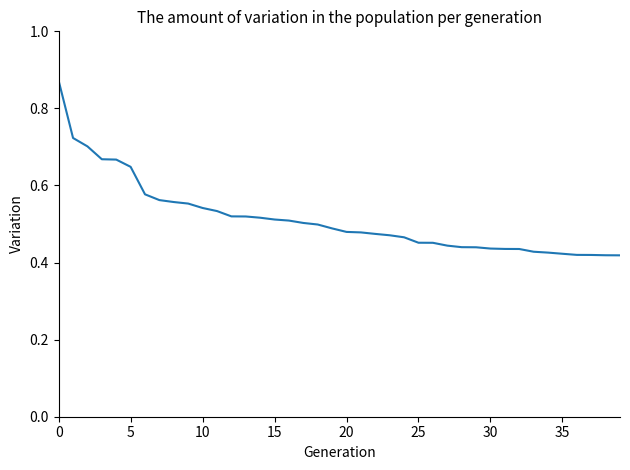

Is this an area chart (filled region under the line)?

No